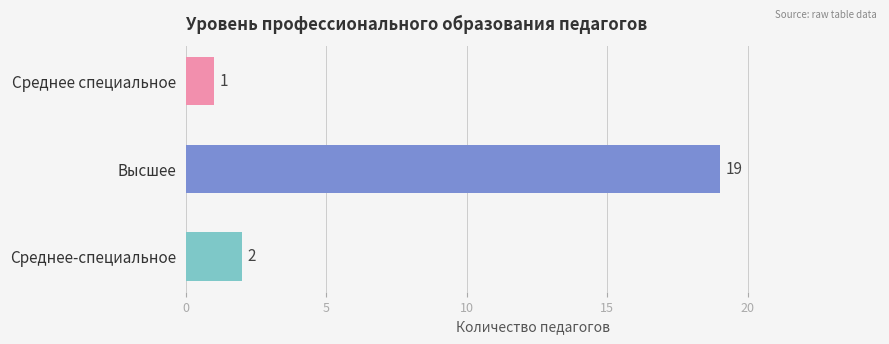

True or false: the data shows 1 at Среднее специальное.

True